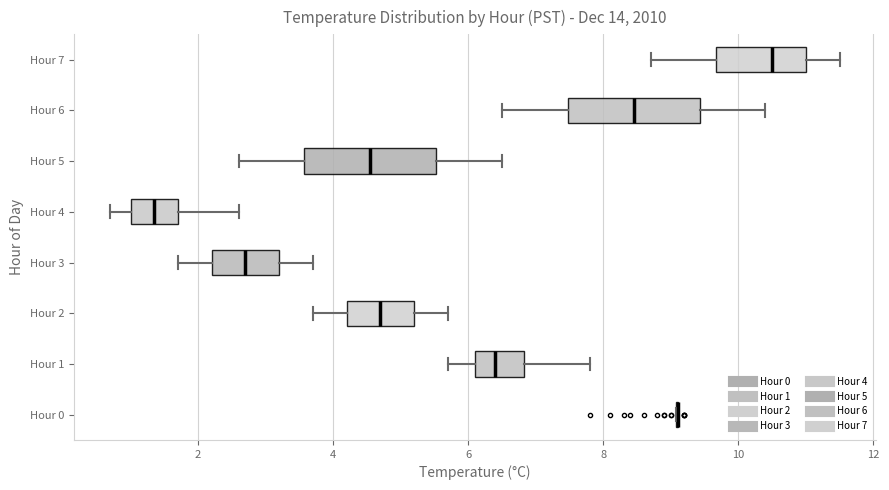

Where is the right edge of the box for Hour 2 on the x-axis? The values are not printed on the chart, so give them approximately, as read against the axis.

5.2